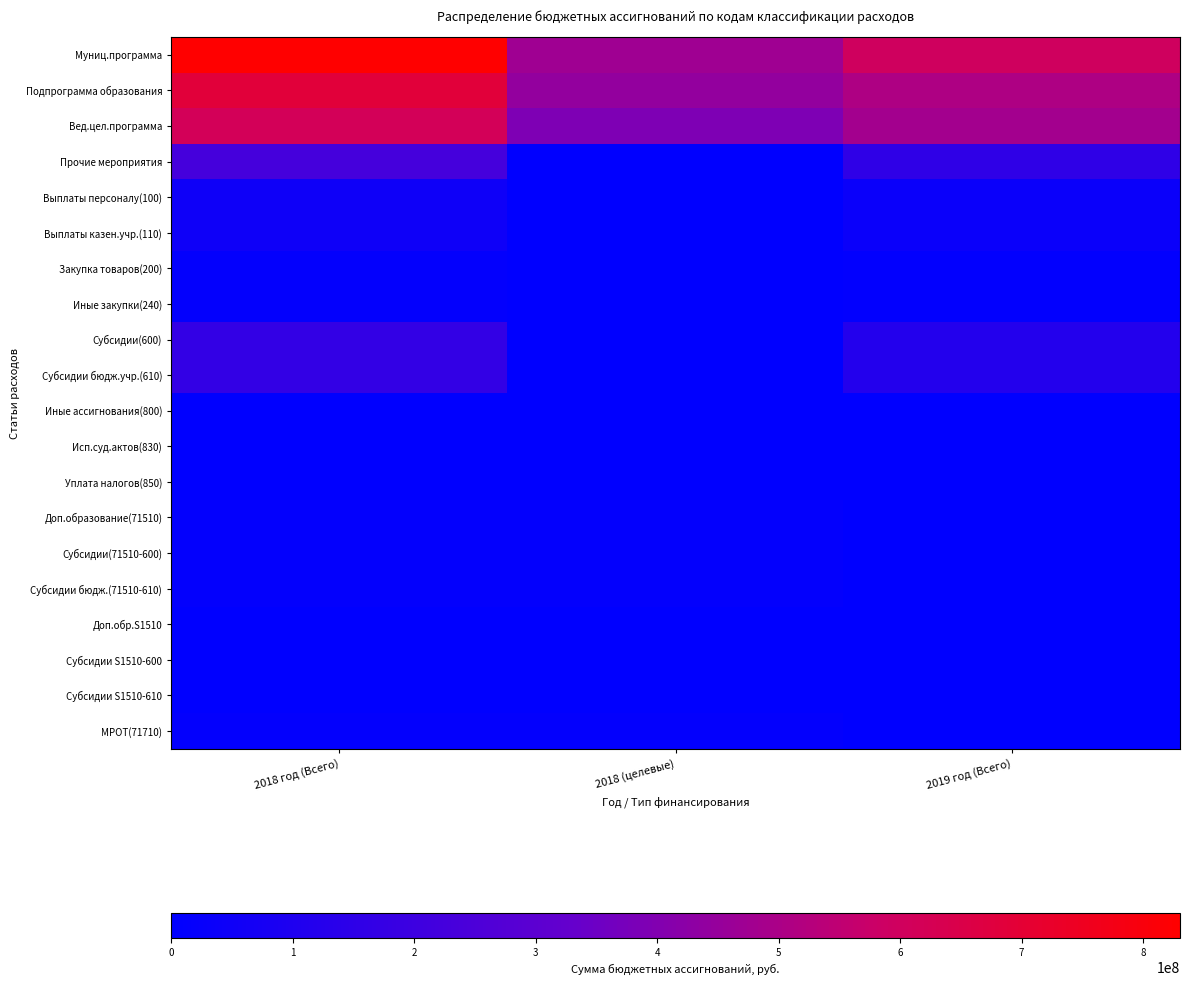

Which series has the largest total across all categories?

Муниц.программа